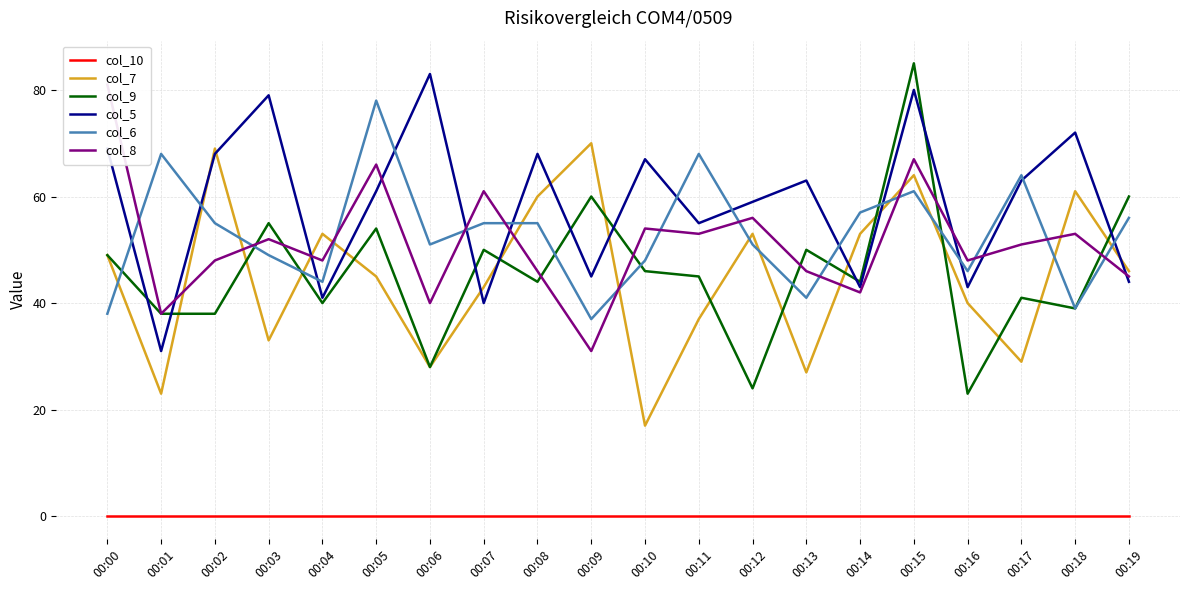

Is the value of col_6 at 00:11 greater than the value of col_9 at 00:11?

Yes